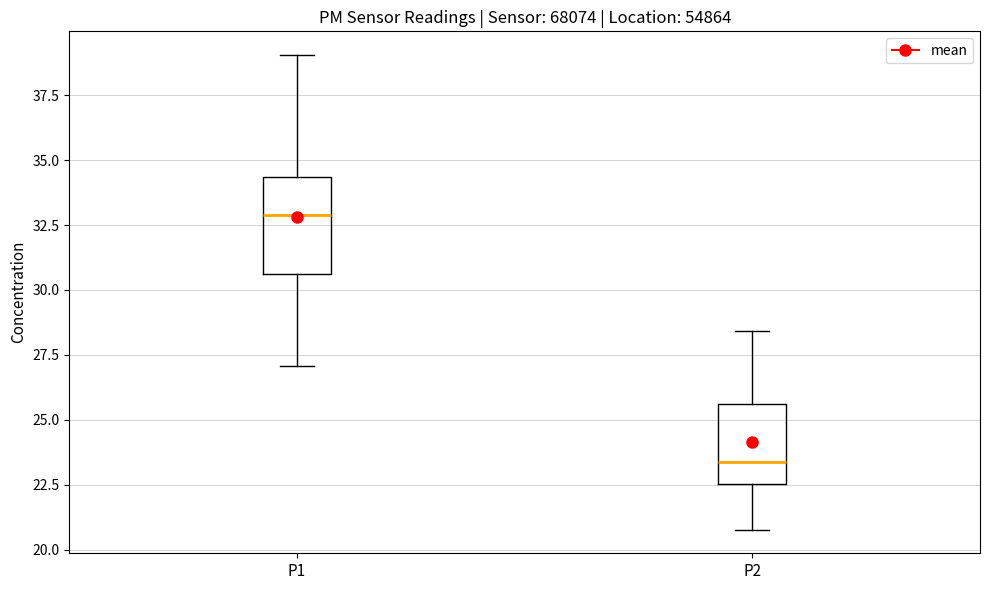

Reading left to right, read every box against the y-axis: the position of its median line, the range the box covers, and the ends of its whiskers. The values are not printed on the chart, so give them approximately, as read against the axis.

P1: median 33.0, box 30.5 to 34.5, whiskers 27.0 to 39.0
P2: median 23.5, box 22.5 to 25.5, whiskers 21.0 to 28.5